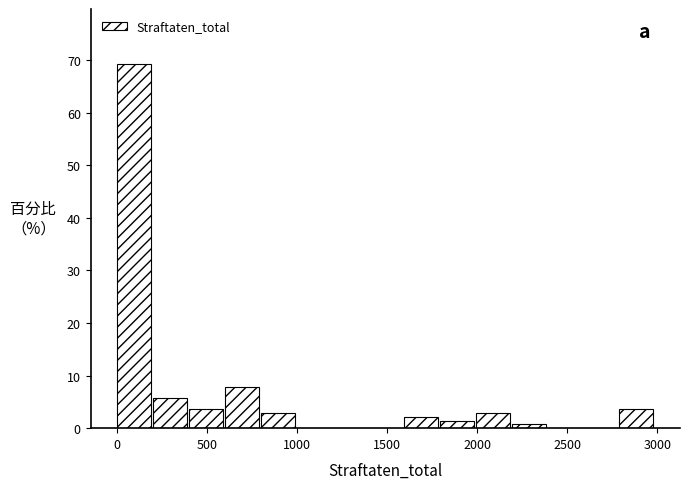

Around what value on the x-axis is the tallest bar? Give the approximate position of its centre, as read against the axis.

100